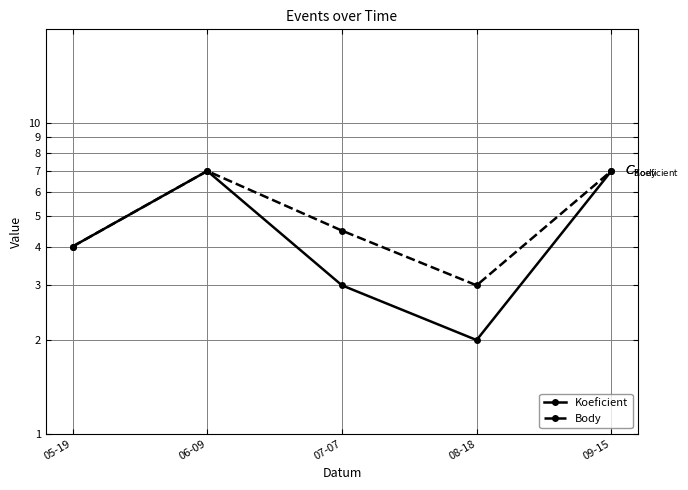

What is the label of the 1st point from the right?

09-15